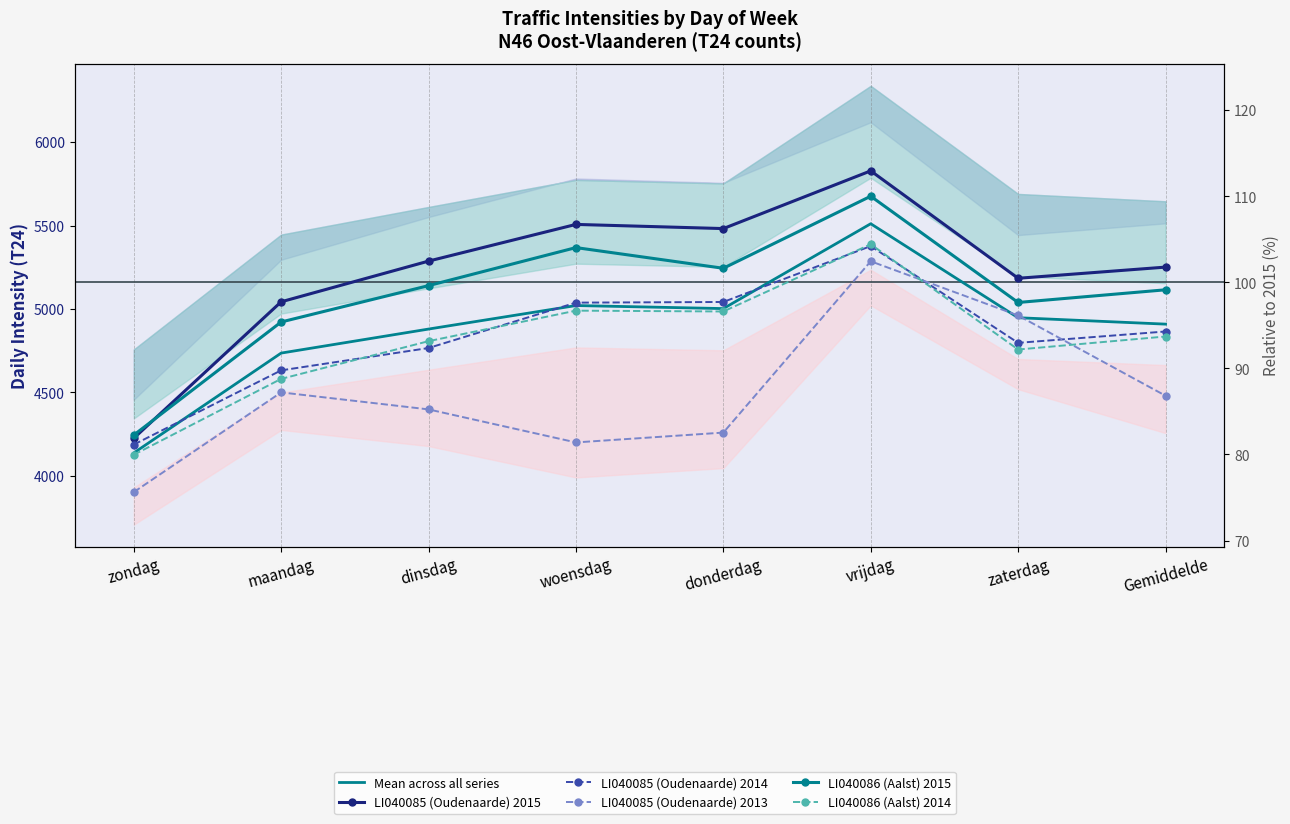

Where is the first local minimum for LI040086 (Aalst) 2014?

donderdag